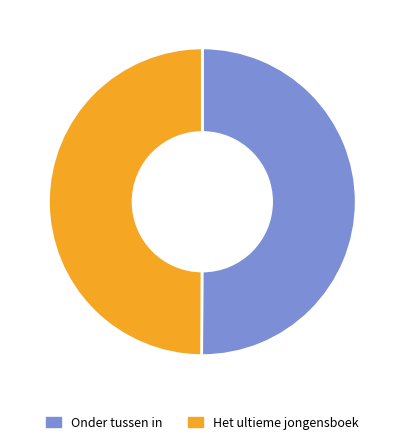

Approximately how many times larger is the value at Het ultieme jongensboek compared to Onder tussen in?

1.0